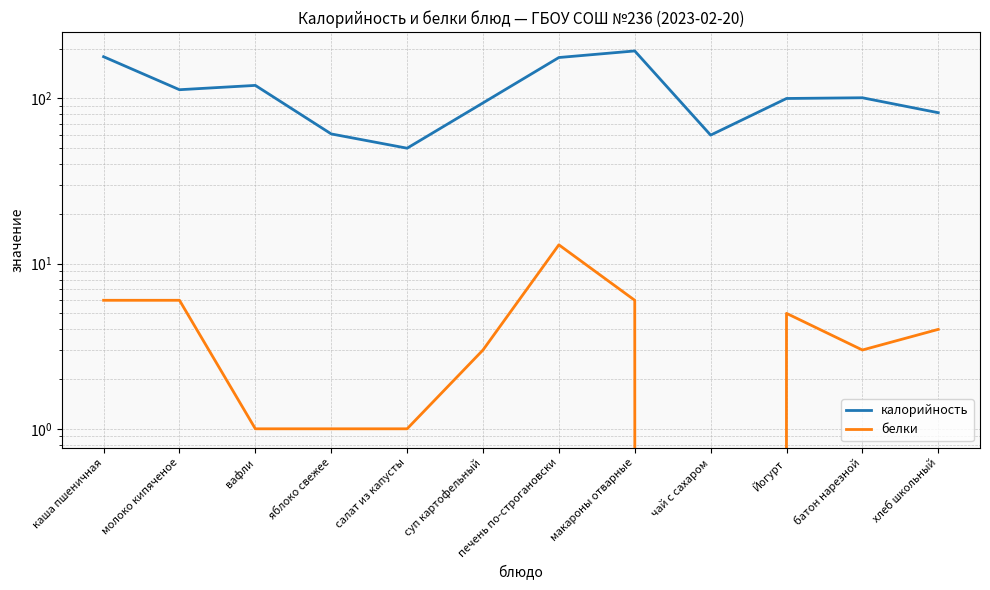

True or false: белки and калорийность intersect in this chart.

False